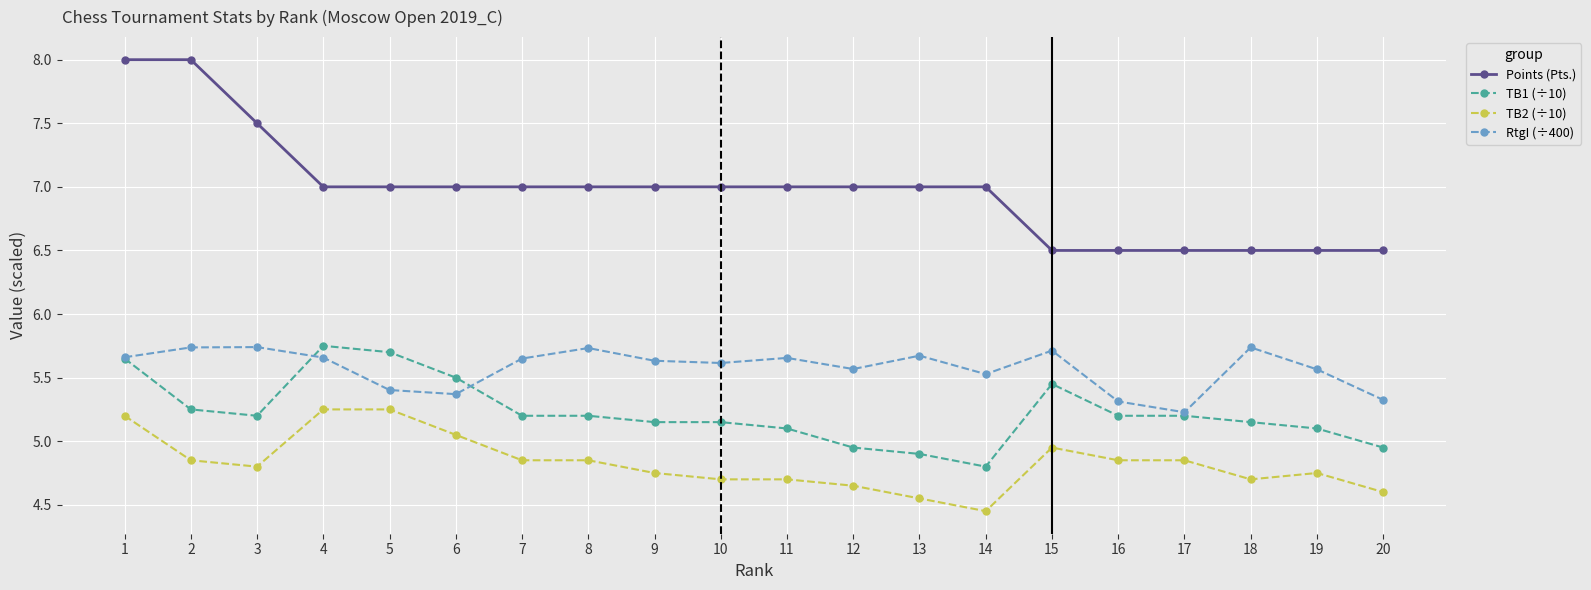

What is the difference between the TB1 (÷10) values at 15 and 2?

0.2